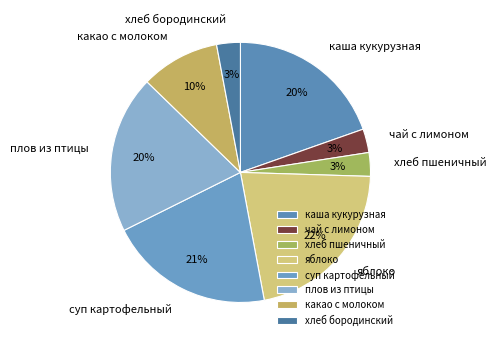

Is it true that плов из птицы is 20% of the pie?

True